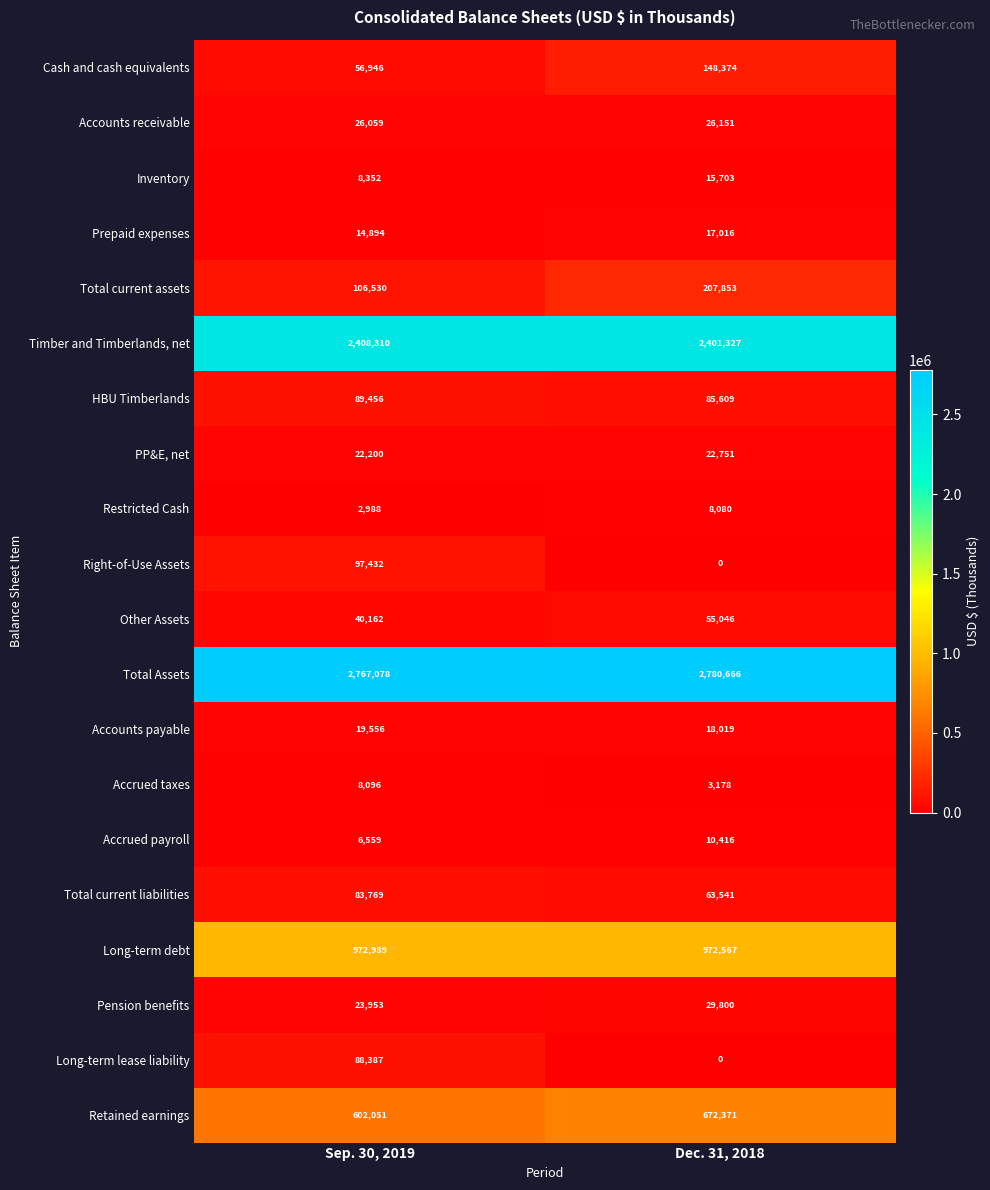

Is it true that Other Assets equals 40162 at Sep. 30, 2019?

True